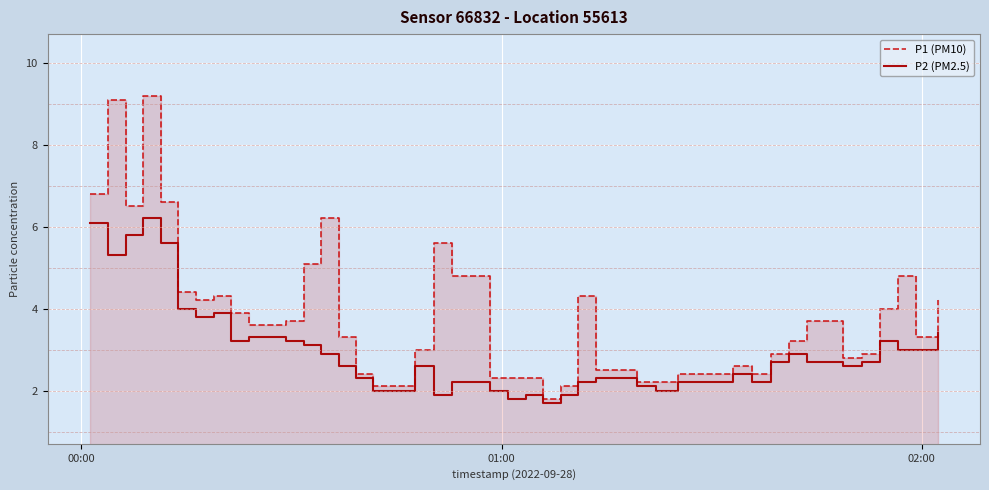

What is the difference between the maximum and minimum values in the P1 (PM10) series?

7.4